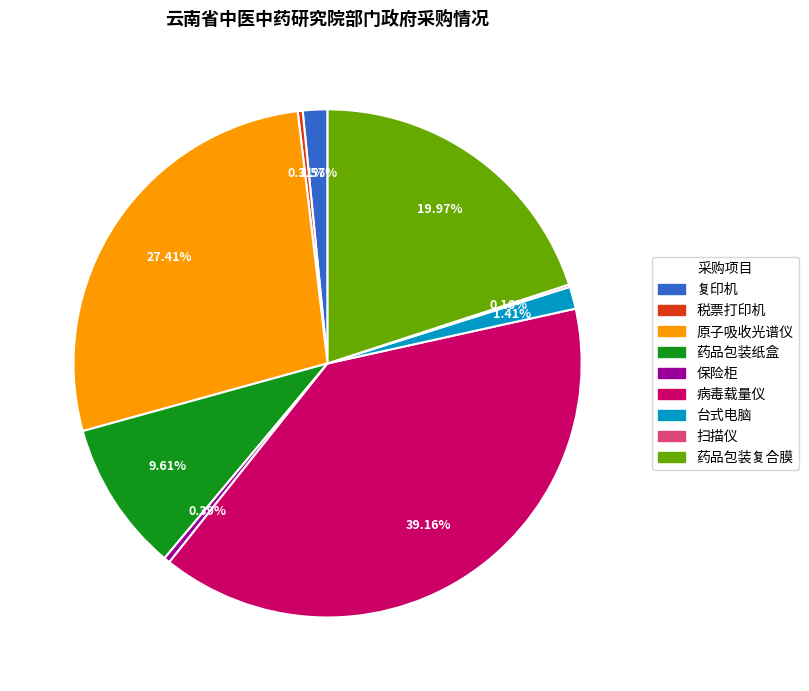

Is there any slice that represents more than half of the pie?

No